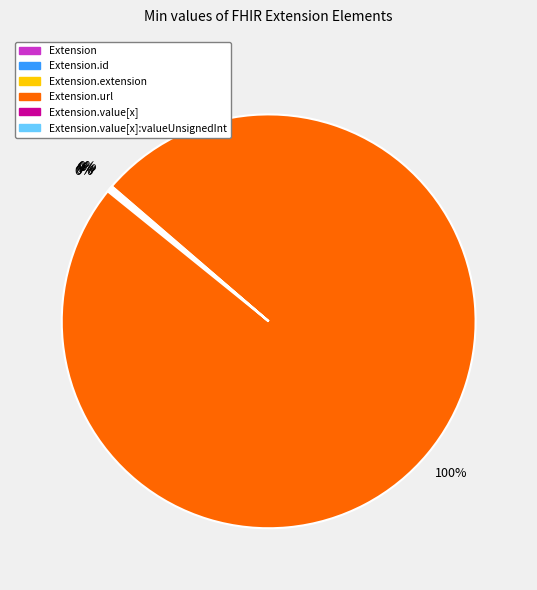

Is there any slice that represents more than half of the pie?

Yes